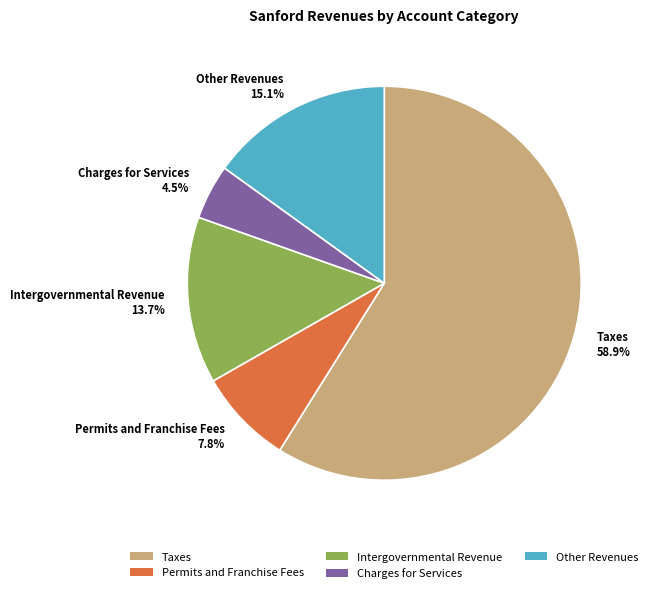

What is the majority slice?

Taxes